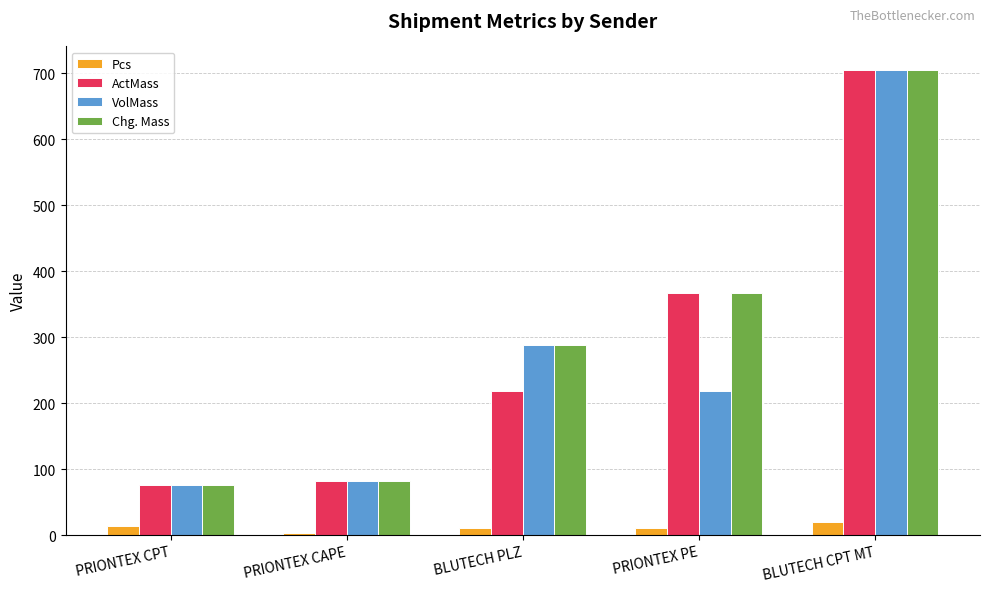

At which label does Pcs first exceed 11?

PRIONTEX CPT